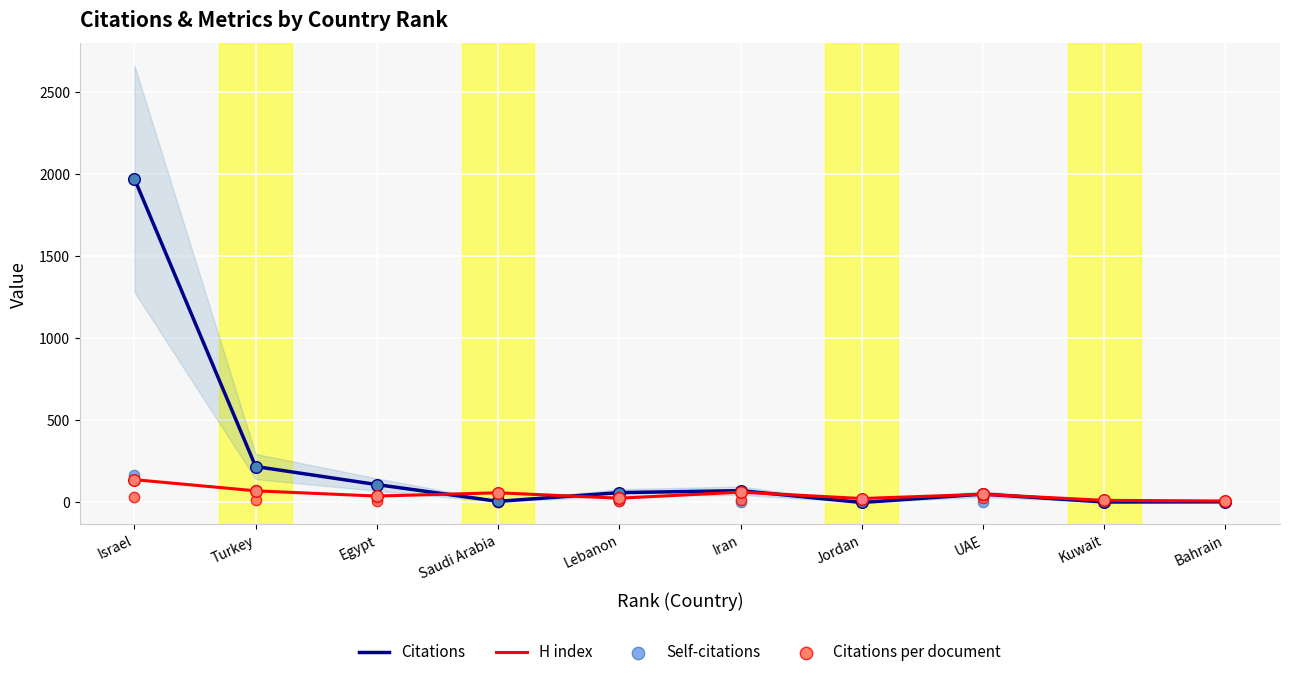

What are all the series names shown in the legend?

Citations, H index, Self-citations, Citations per document